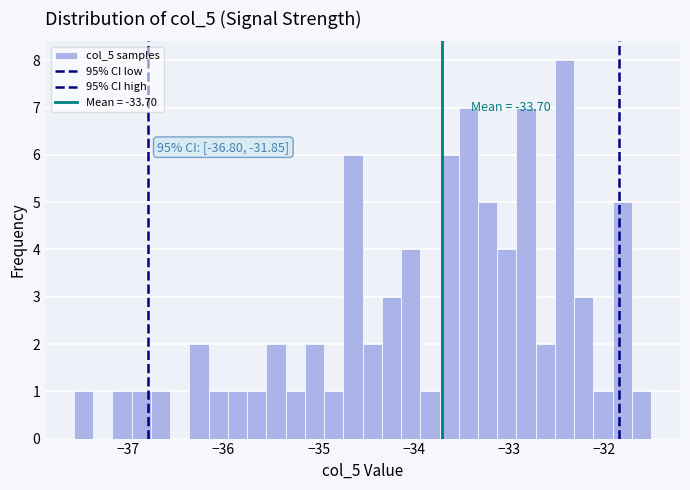

Read against the x-axis, roughly where is the centre of the tallest bar?

-32.4